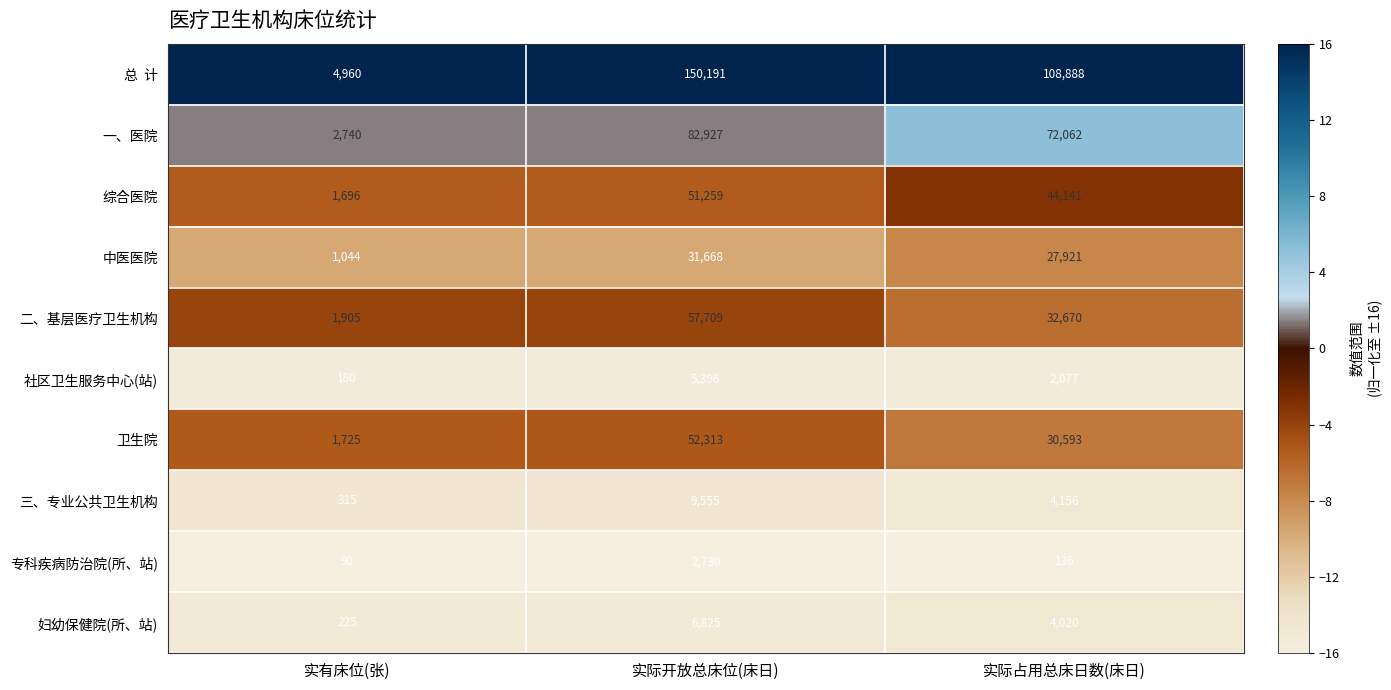

Count the 二、基层医疗卫生机构 values in the range 1905 to 57709.

3